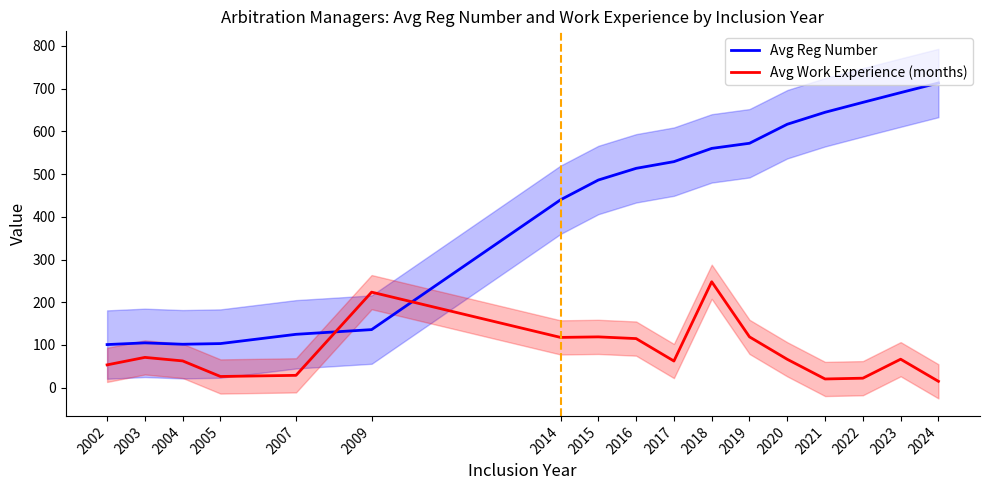

Reading left to right, extract all data points from this chart.

Avg Reg Number: 101.0	105.0	101.8	103.3	125.0	136.0	439.8	486.0	513.3	529.0	560.0	572.0	616.5	644.5	667.7	690.5	713.0
Avg Work Experience (months): 53.5	71.0	62.8	26.3	29.0	223.7	117.8	119.0	115.0	62.5	248.0	119.0	66.5	20.5	22.3	66.8	15.0